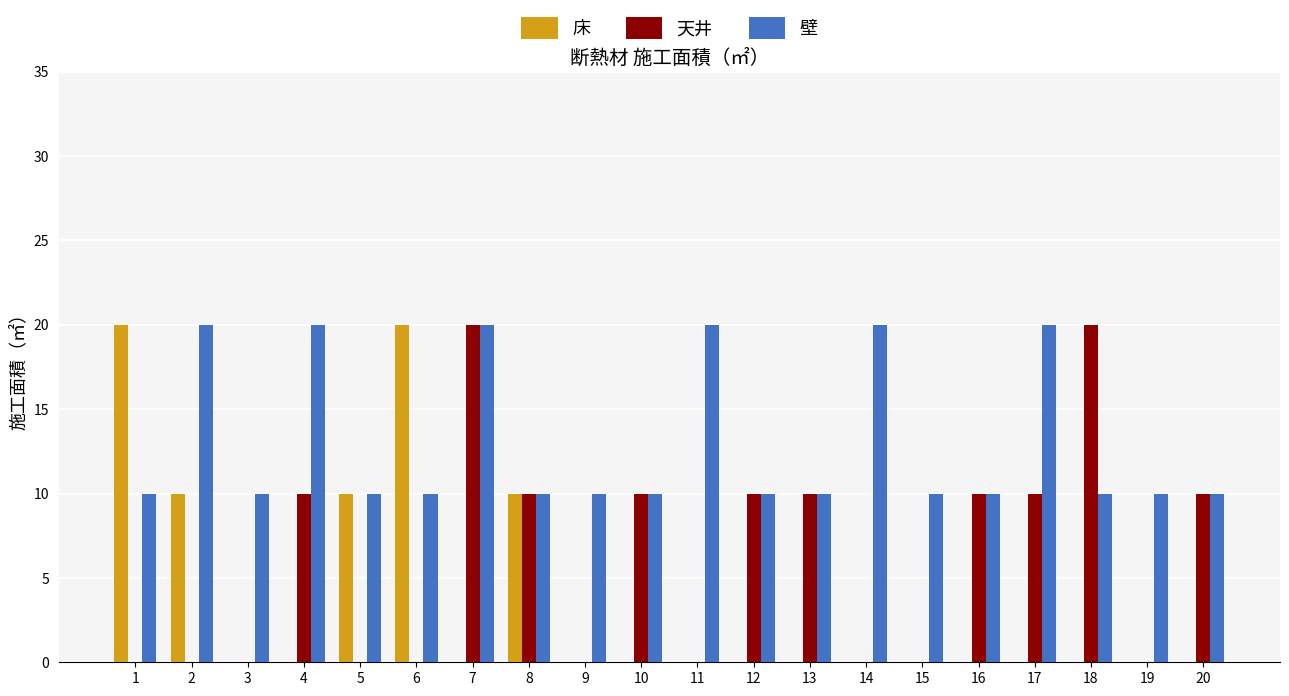

The value of 床 at 10 is -6. True or false?

False